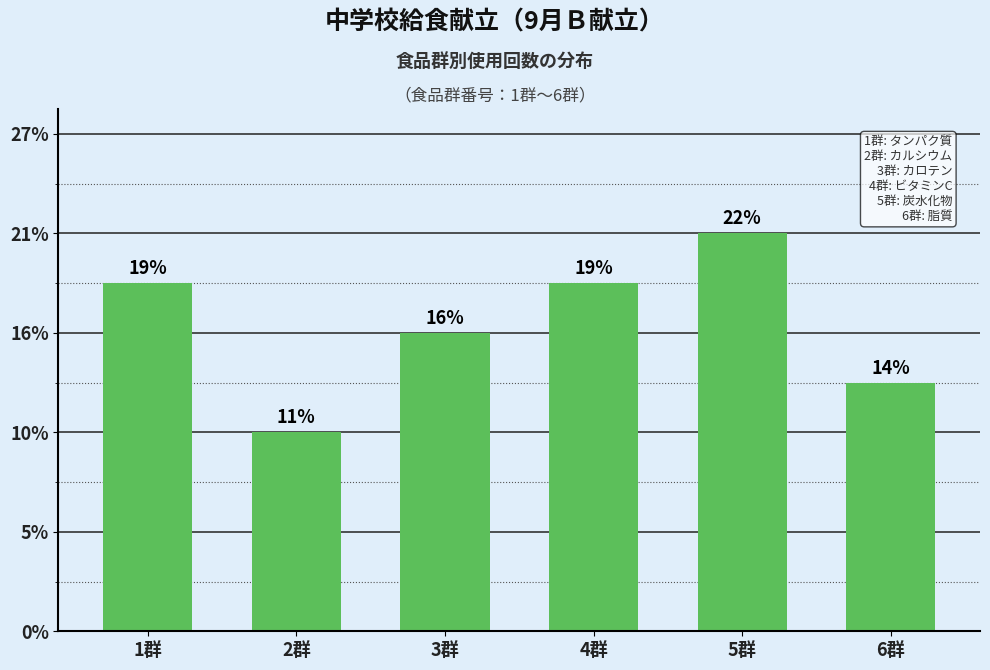

What is the label of the 1st bar from the left?

1群